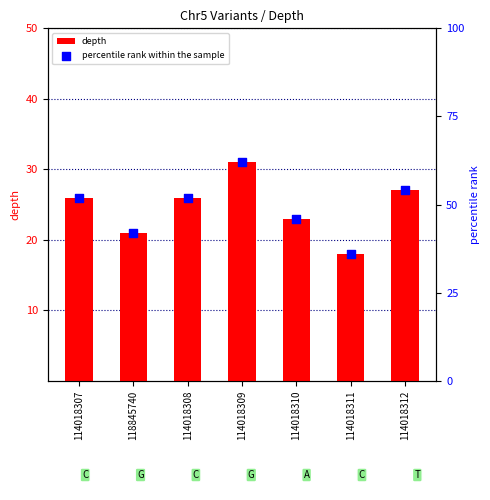

Which series has the largest total across all categories?

percentile rank within the sample